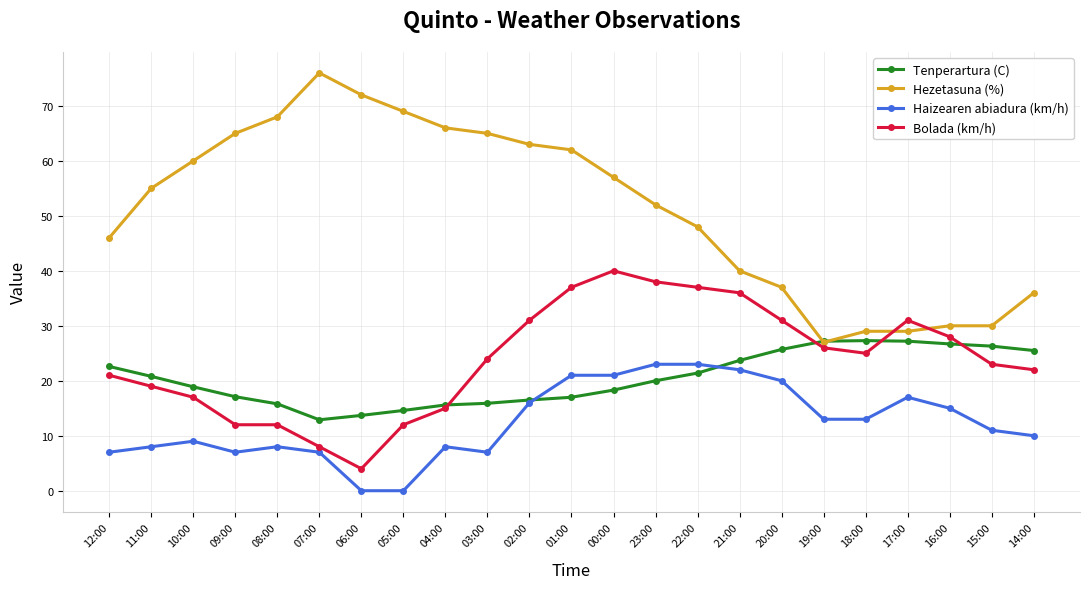

How many categories are shown in the chart?

23